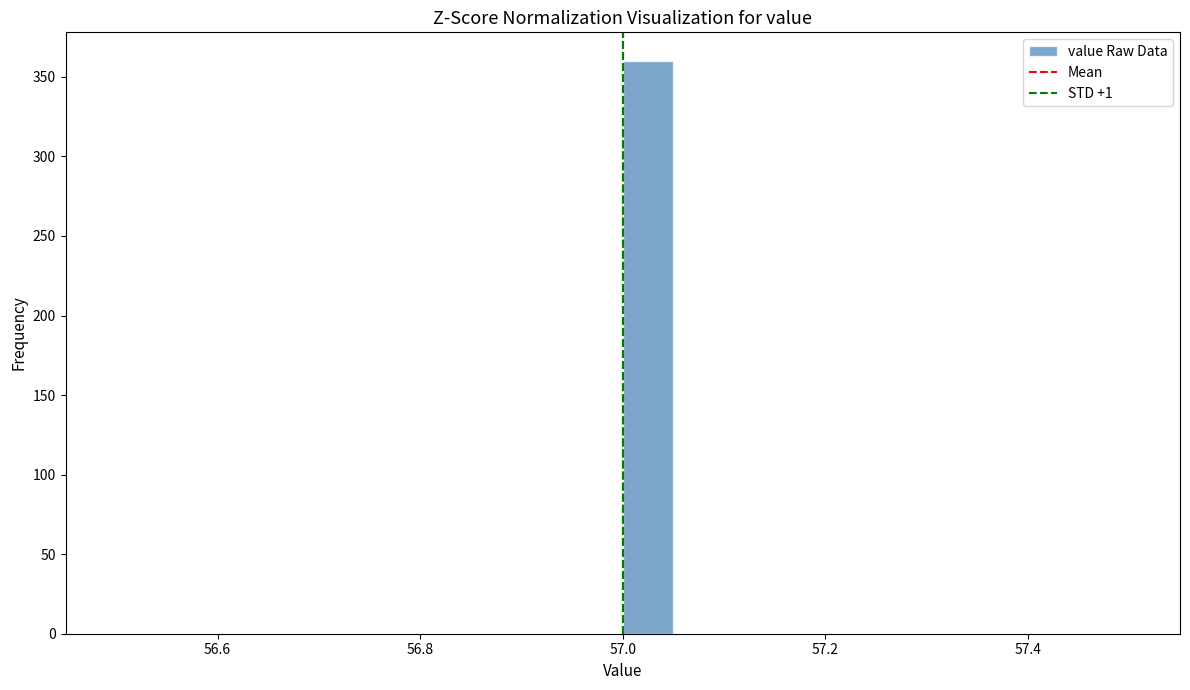

Around what value on the x-axis is the tallest bar? Give the approximate position of its centre, as read against the axis.

57.02